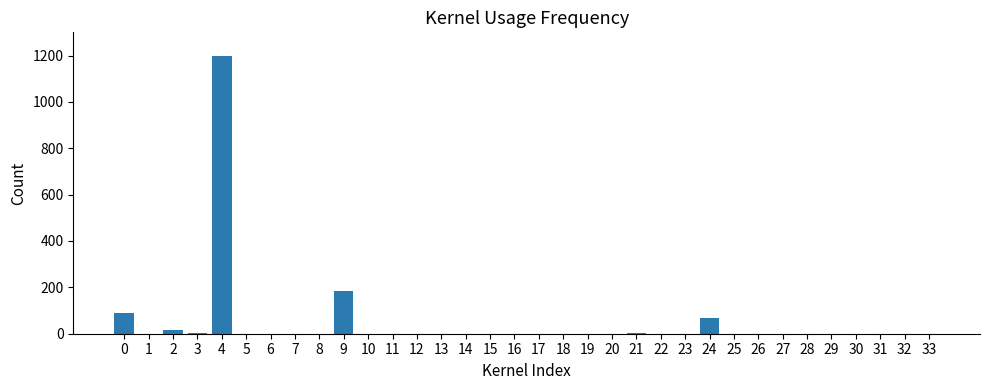

Is it true that the value at 23 is 556.1?

False